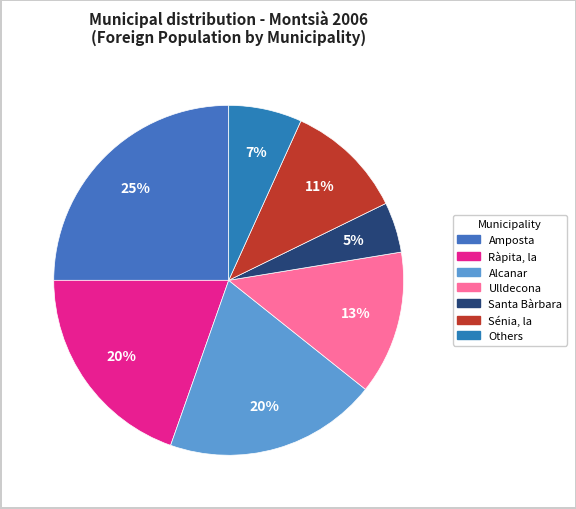

How many slices are in this pie chart?

7